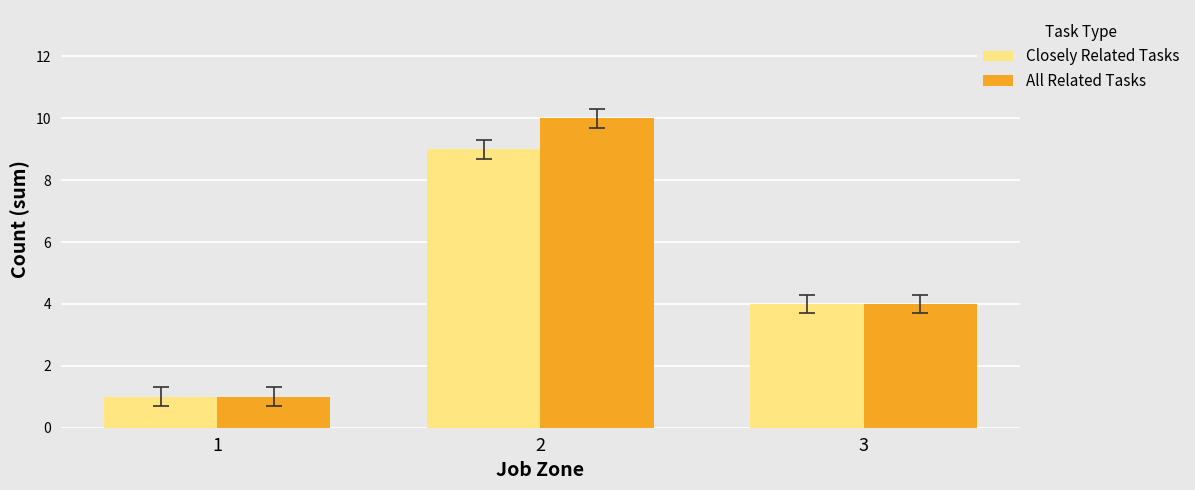

At how many categories does at least one series exceed 8?

1